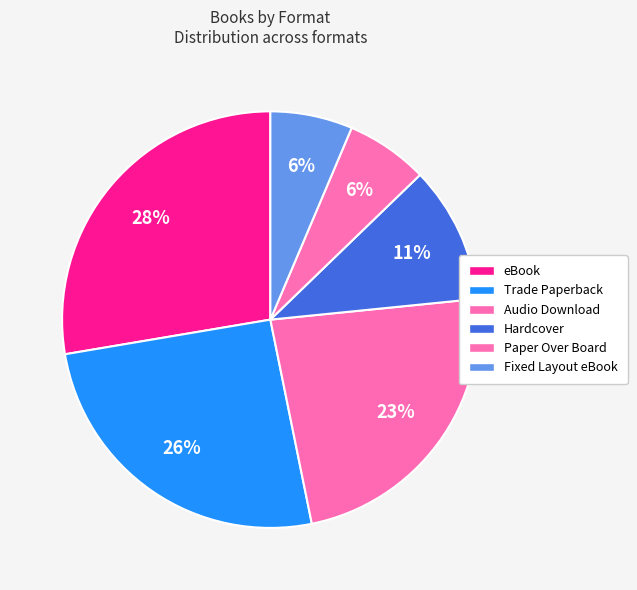

Which category has the biggest portion of the pie?

eBook